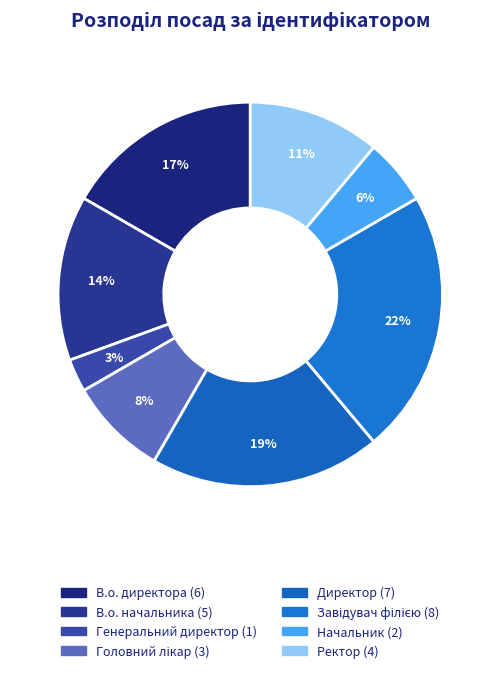

Count the number of slices in the pie.

8